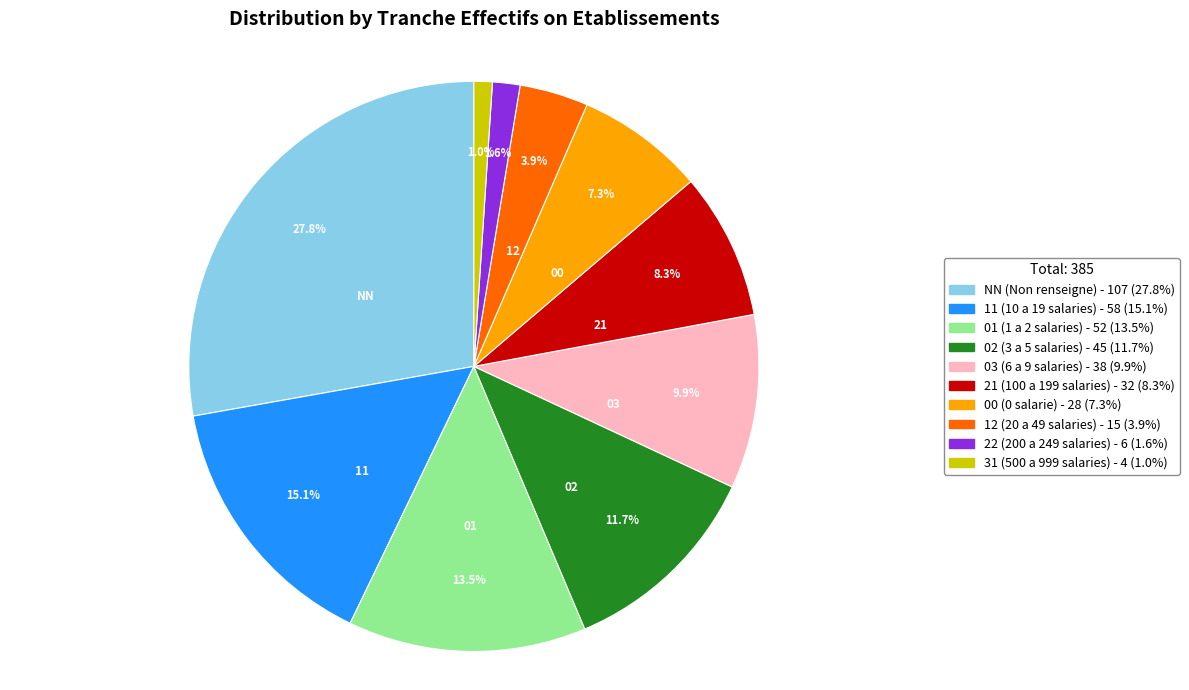

What is the ratio of the value at 01 to the value at NN?

0.5